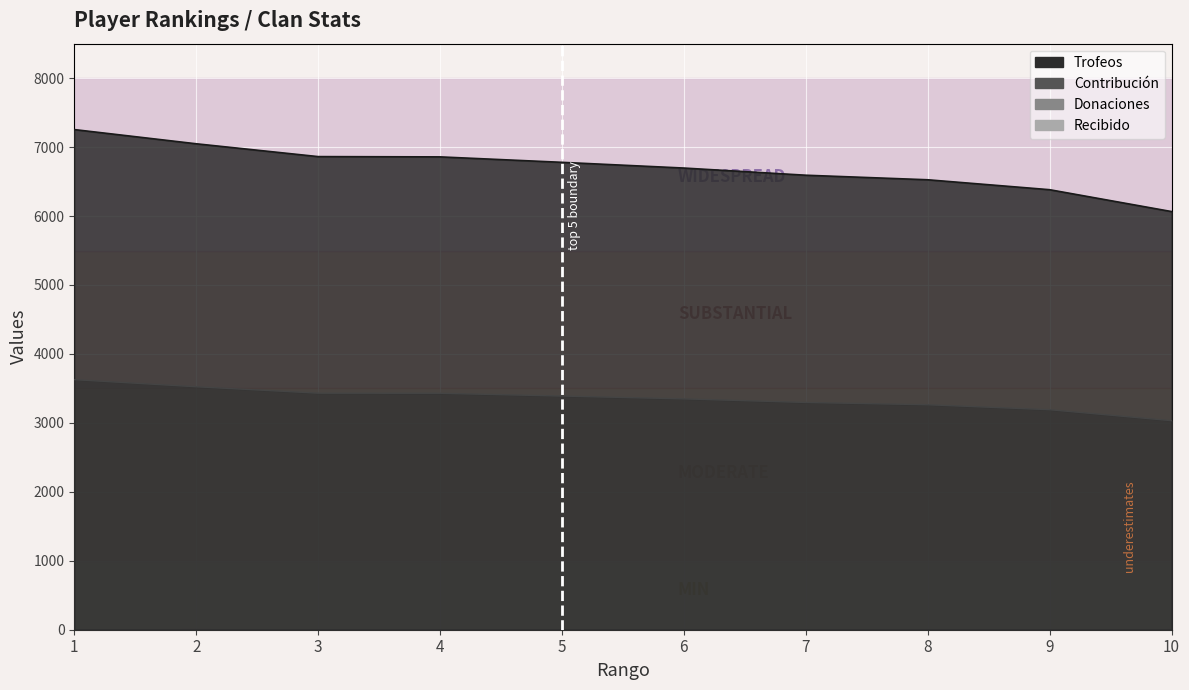

What is the total value across all series at 3?

10293